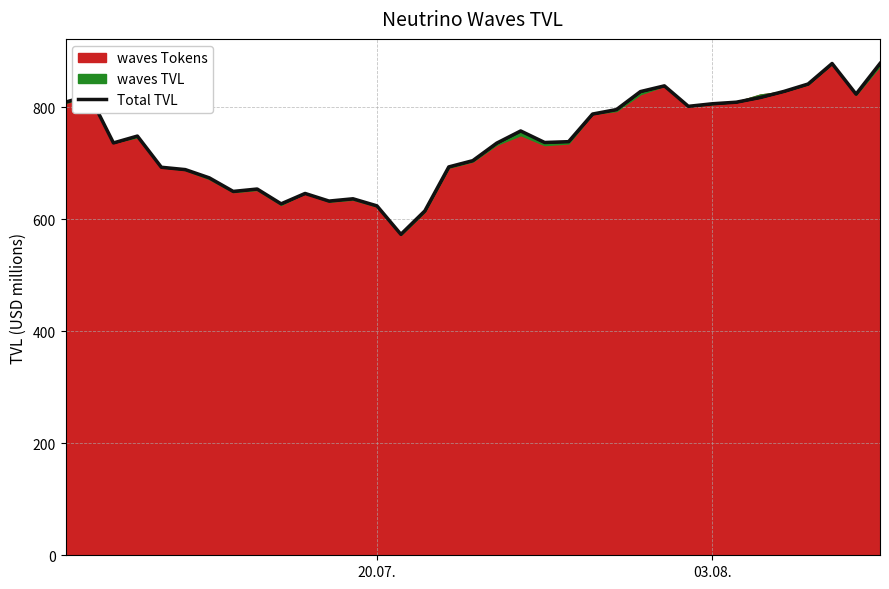

Reading right to left, list all the values displayed in this chart.

878.2	823.5	878.2	841.6	828.5	817.5	809.1	806.3	801.7	838.3	828.1	795.9	787.9	738.6	737.2	757.8	736.0	704.7	693.6	615.0	573.2	624.0	636.6	632.5	646.1	627.6	654.1	649.8	674.0	688.7	692.9	748.6	736.4	821.5	809.2